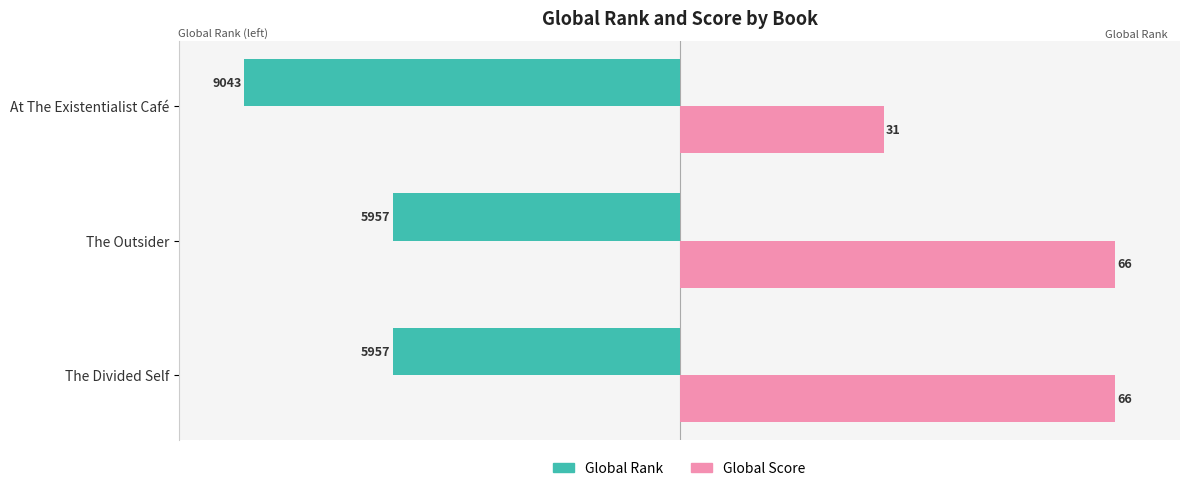

What are all the series names shown in the legend?

Global Rank, Global Score